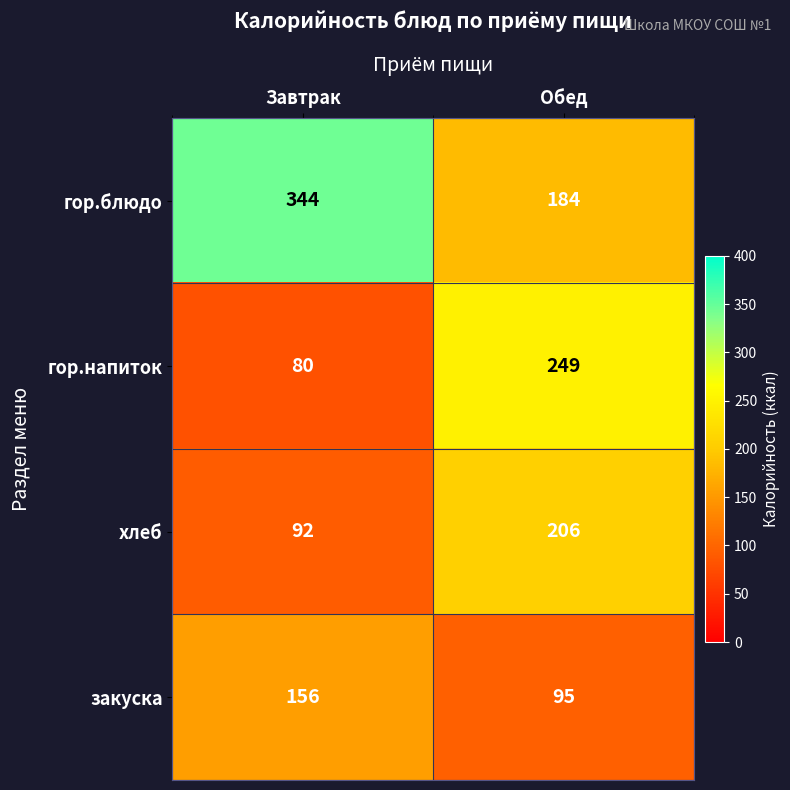

Rank the series by their maximum value, from highest to lowest.

гор.блюдо, гор.напиток, хлеб, закуска